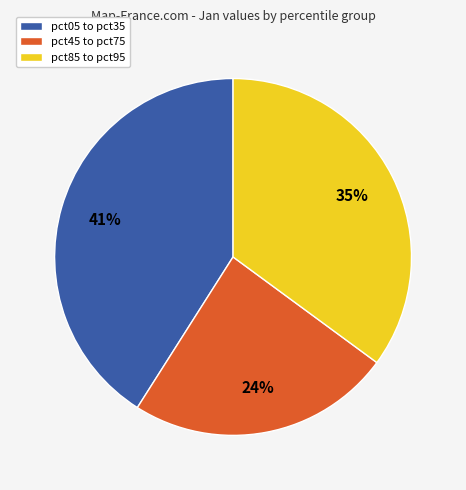

Which category has the biggest portion of the pie?

pct05 to pct35